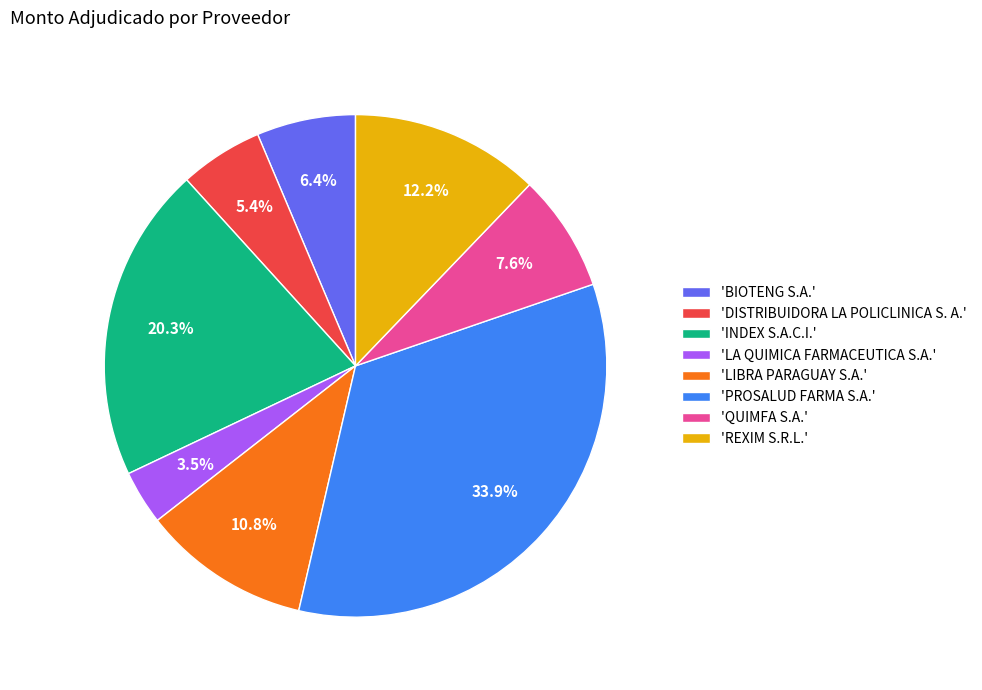

Is there any slice that represents more than half of the pie?

No